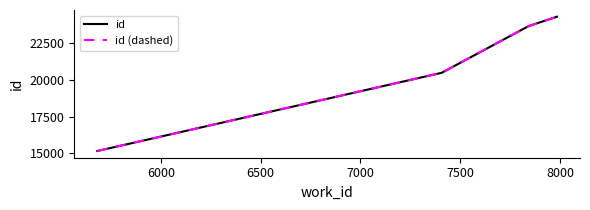

Reading left to right, list all the values displayed in this chart.

id: 15157	20483	23655	24300
id (dashed): 15157	20483	23655	24300